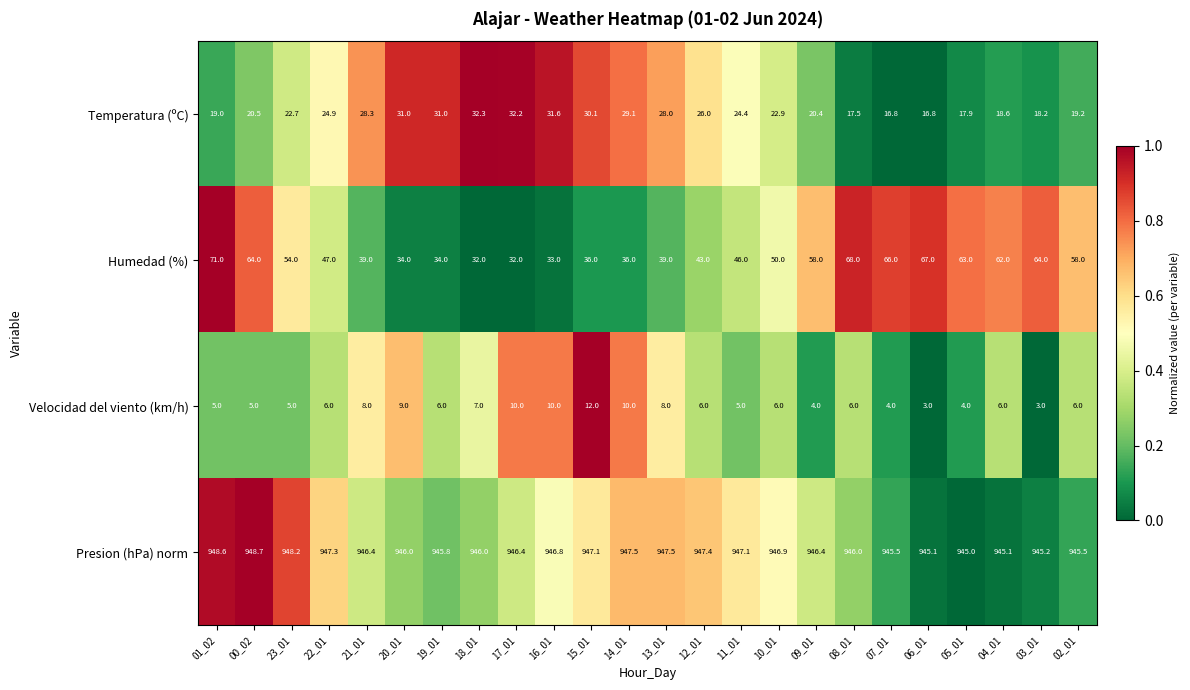

Is it true that Humedad (%) equals 64.0 at 03_01?

True